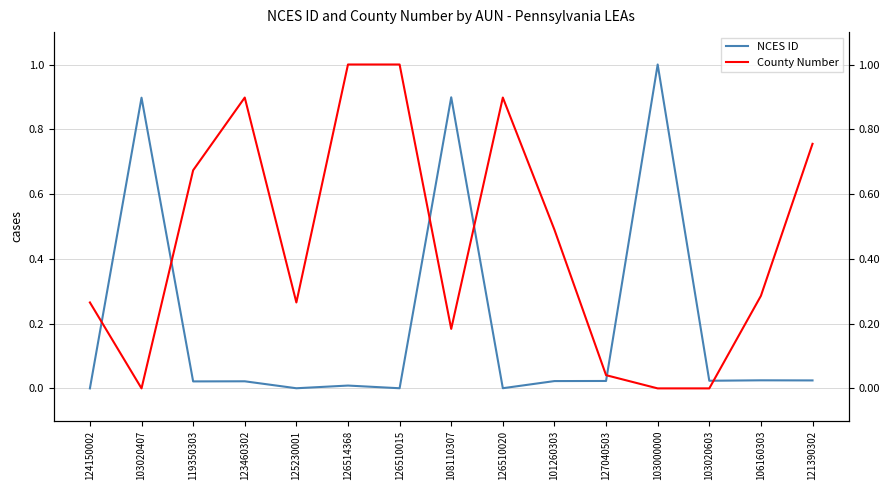

How many values in County Number are above zero?

12